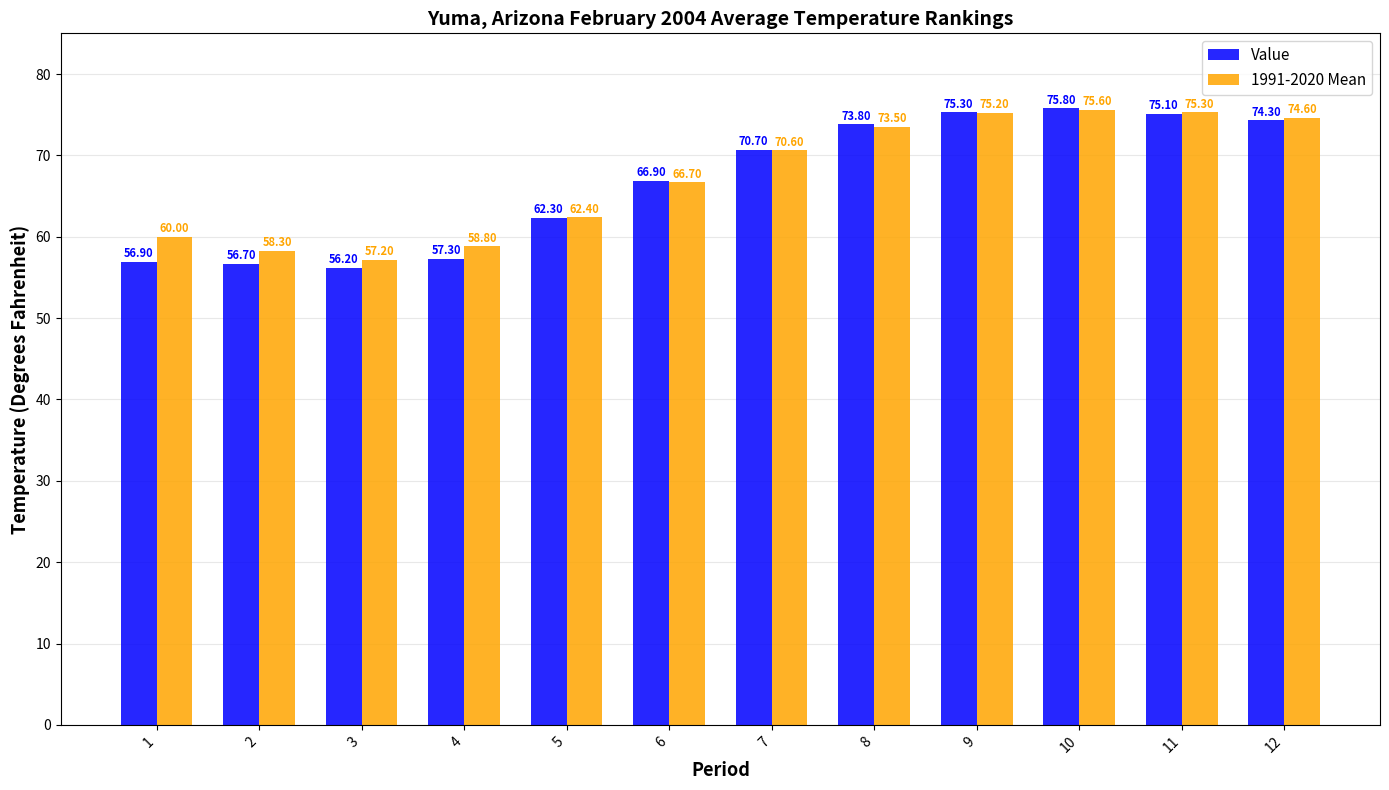

At which label is 1991-2020 Mean closest to 66?

6